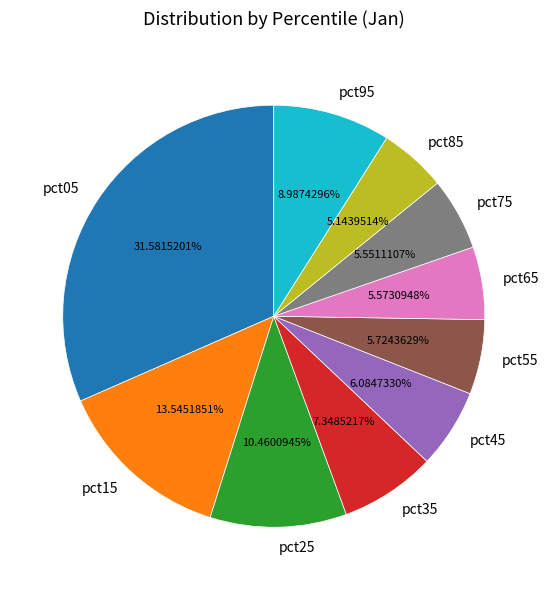

To the nearest percent, what is the average slice percentage?

10%